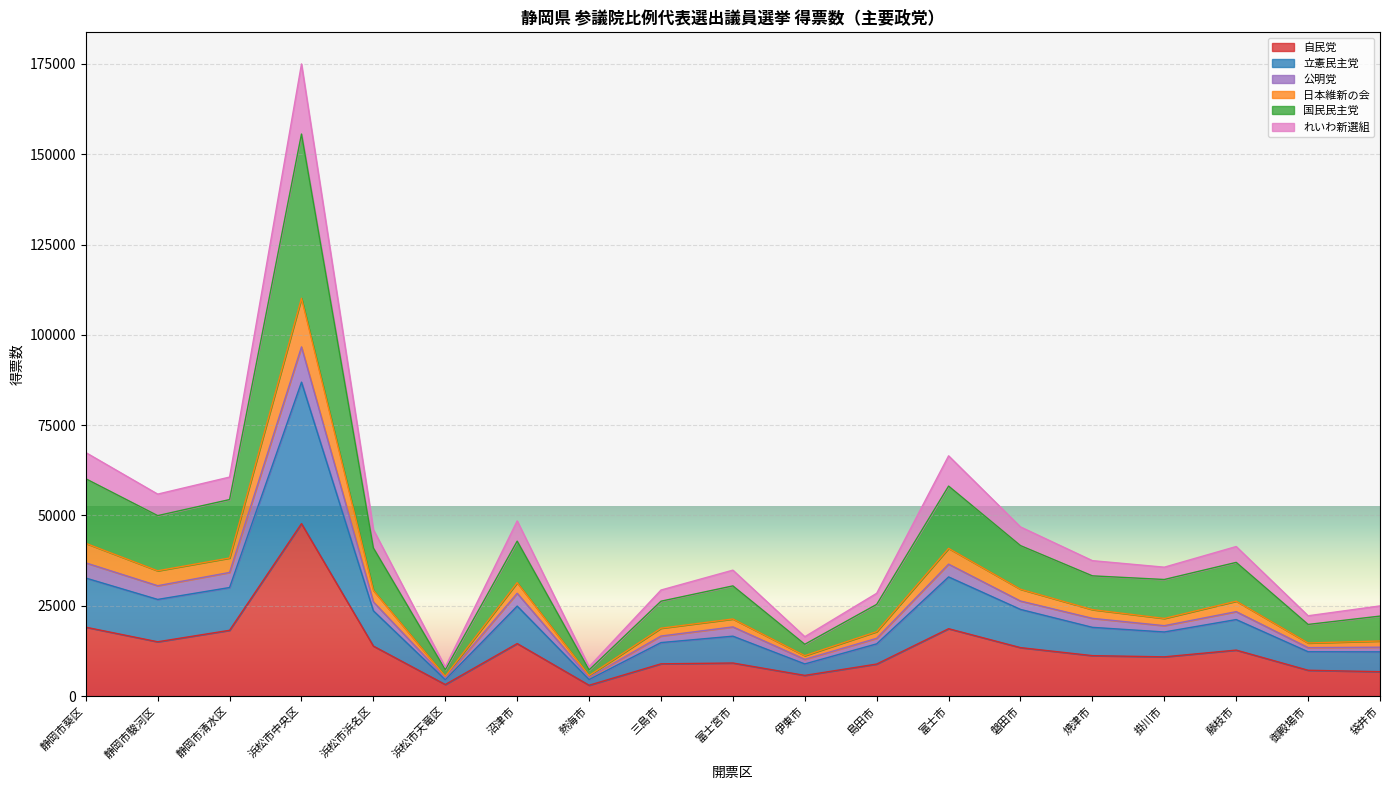

At which category is the sum across all series the highest?

浜松市中央区